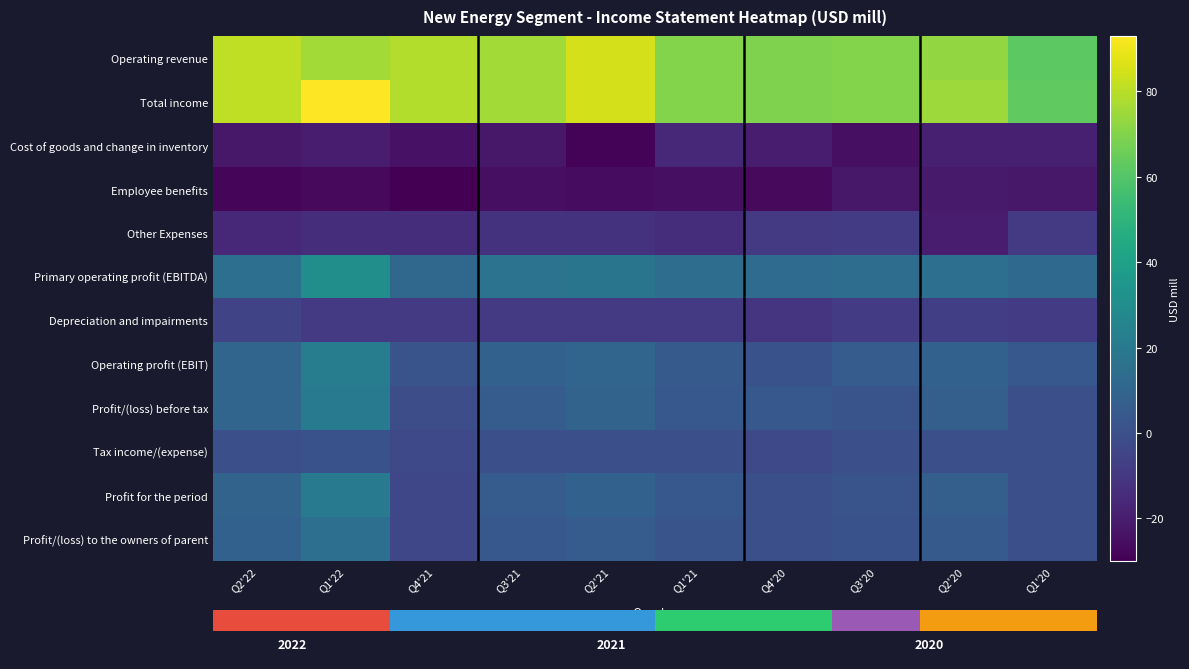

Is it true that Profit/(loss) before tax equals 15 at Q2'21?

False